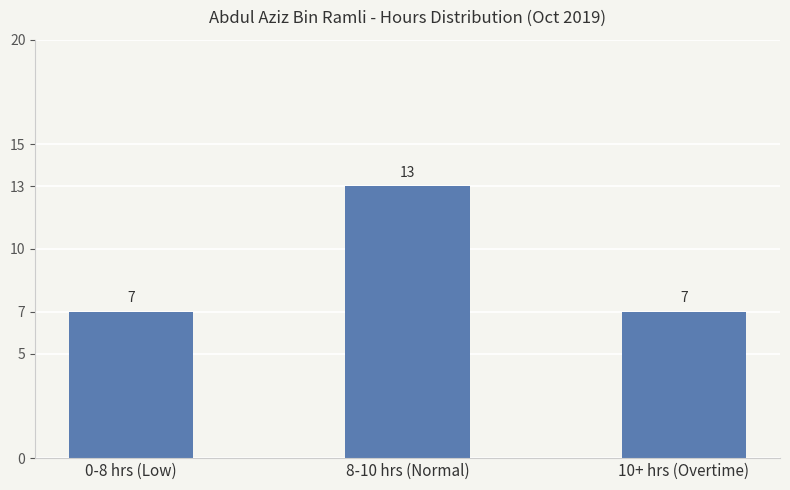

What is the value of the 3rd bar from the left?

7